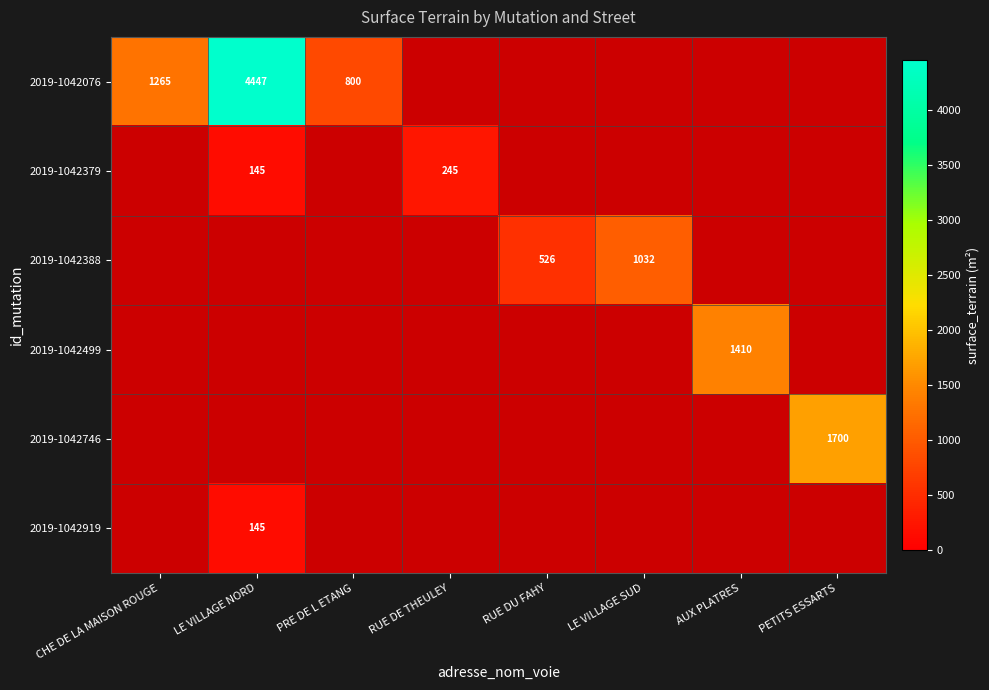

Which series has the largest range (max minus min)?

2019-1042076